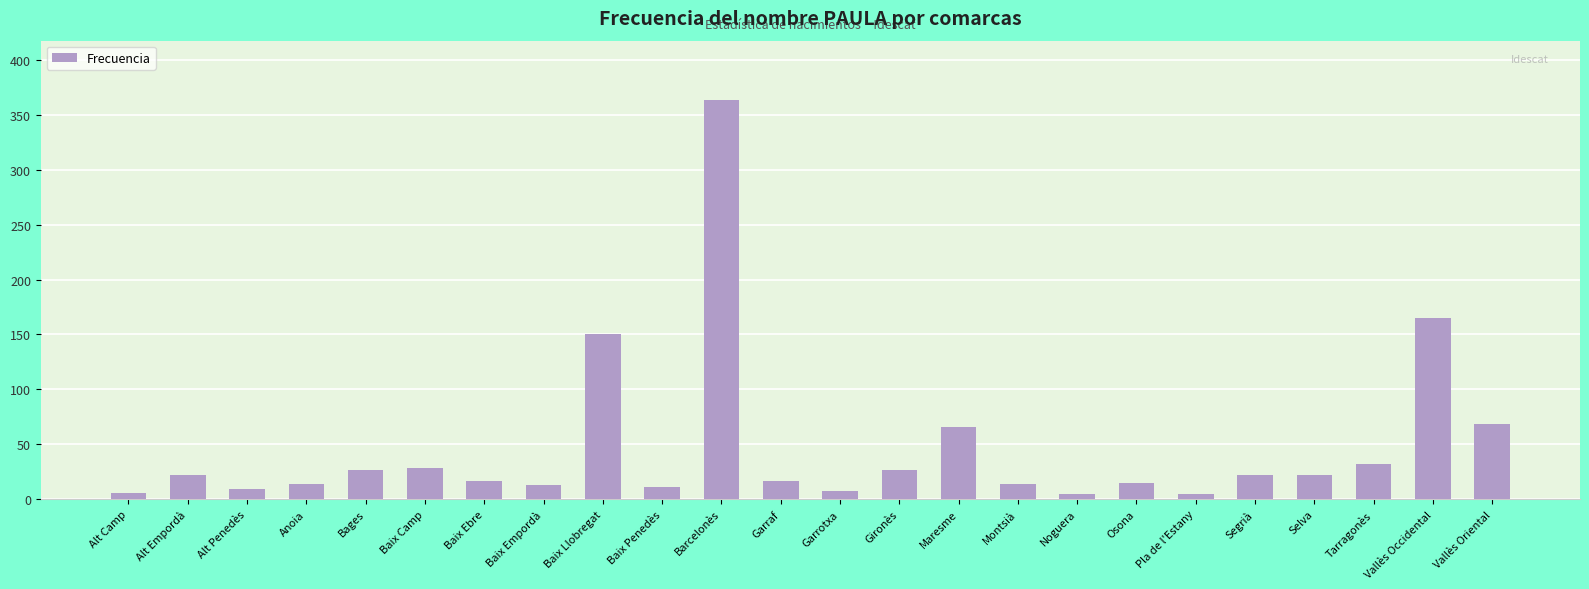

The value at Baix Camp is 10. True or false?

False